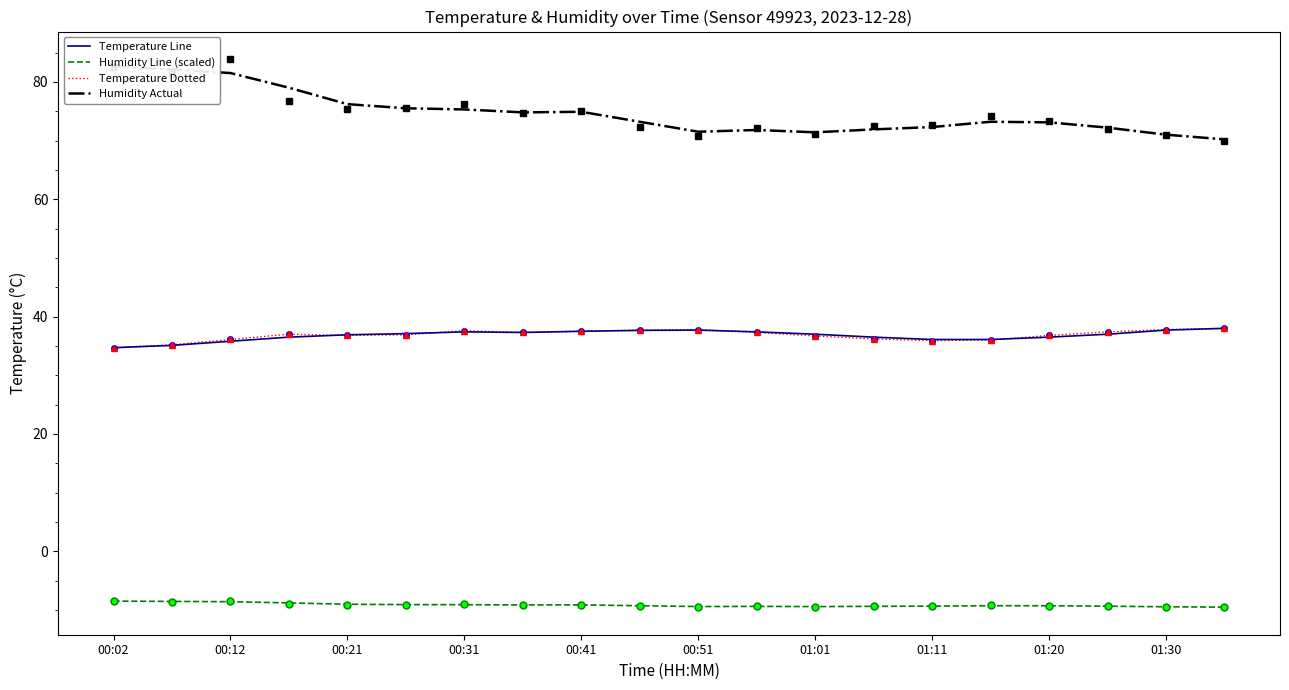

What is the value of the humidity point at the 14th from the left?

-9.3